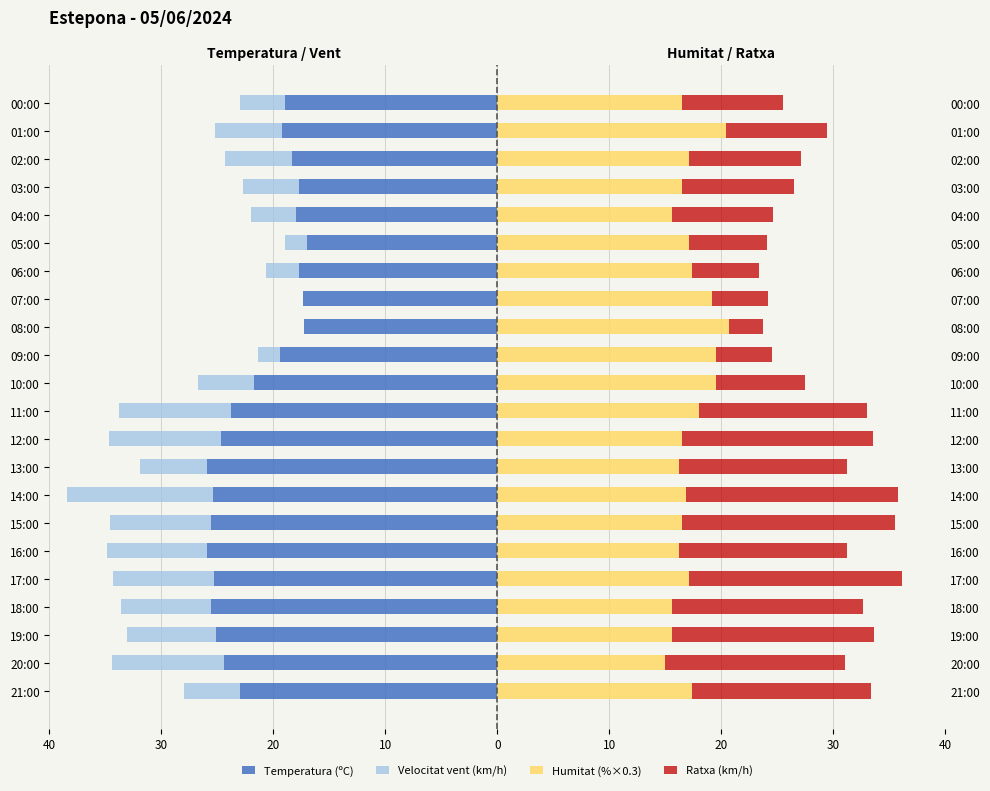

The Temperatura (ºC) series shows -34.5 at 10:00. True or false?

False